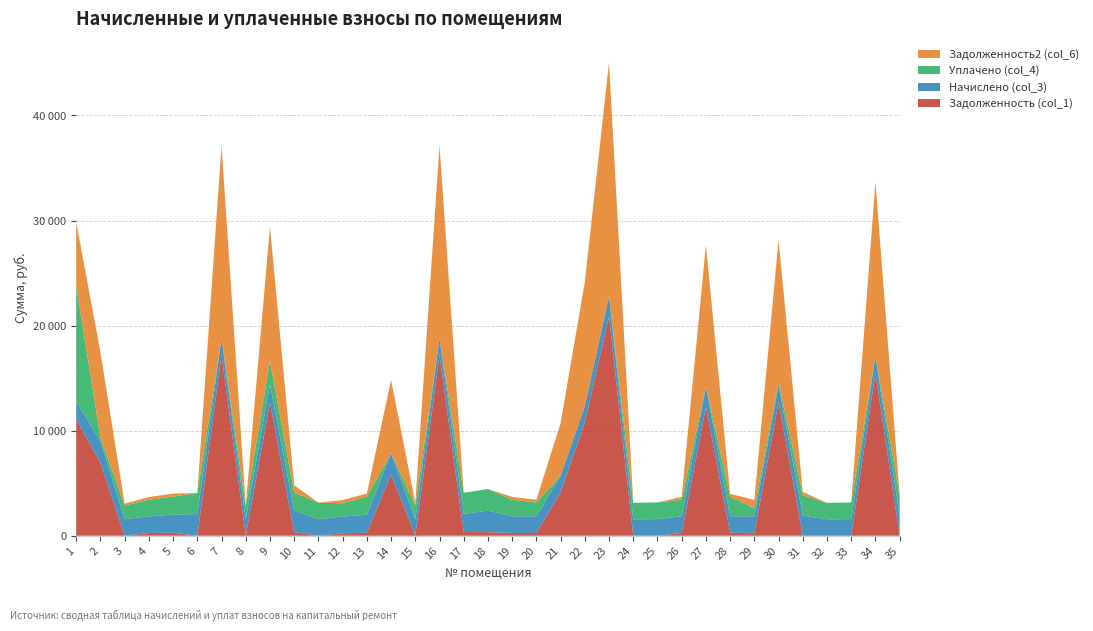

Reading right to left, list all the values displayed in this chart.

Задолженность (col_1): 0.0	15502.1	0.0	0.0	0.0	12753.5	242.7	285.5	12267.1	264.4	0.0	0.0	20875.3	10777.5	4125.9	263.8	263.9	345.8	352.2	17211.7	0.0	5806.0	286.4	243.8	0.0	342.8	12693.4	0.0	17211.7	0.0	286.6	261.2	0.0	6944.1	11073.6
Начислено (col_3): 1920.0	1583.0	1583.0	1562.0	1923.5	1593.5	1590.1	1572.5	1927.0	1586.5	1583.0	1562.0	1920.0	1583.0	1583.0	1583.0	1583.0	2049.8	1723.4	1583.0	1576.0	2056.9	1719.9	1583.0	1579.5	2056.9	1723.4	1579.5	1583.0	2063.9	1719.9	1579.5	1579.5	2060.4	1719.9
Уплачено (col_4): 1920.0	0.0	1583.0	1562.0	1923.6	265.6	798.0	1845.1	0.0	1586.5	1595.0	1562.0	0.0	0.0	0.0	1318.7	1584.0	2049.8	2010.7	0.0	1313.3	0.0	1719.9	1261.2	1579.5	1714.0	2200.0	1225.0	0.0	2000.0	1719.9	1580.5	1298.9	343.4	11000.0
Задолженность2 (col_6): 0.0	16600.1	0.0	0.0	319.7	13539.2	772.5	284.9	13480.0	264.4	0.0	0.0	22244.5	11789.7	5006.8	264.3	263.4	3.8	0.0	18340.6	262.7	6958.6	286.6	301.8	0.0	685.6	12785.0	85.5	18340.6	0.0	286.6	260.5	177.1	8122.8	6054.1